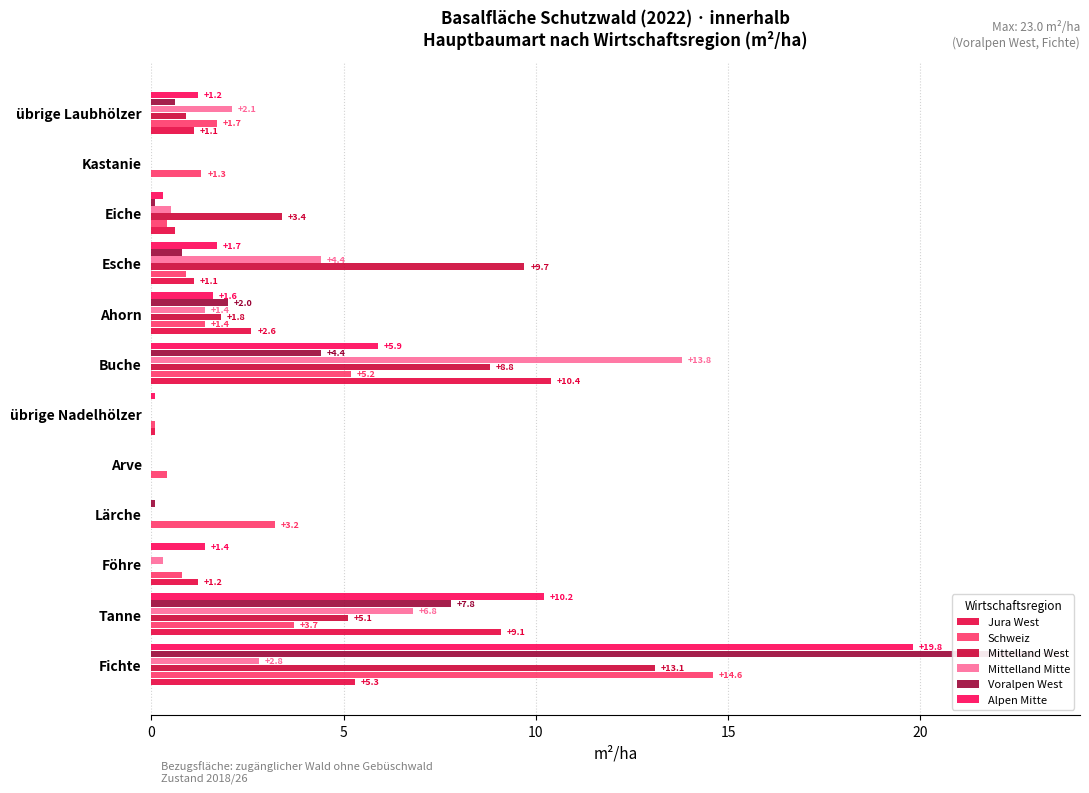

Is it true that Voralpen West equals 0.1 at Lärche?

True